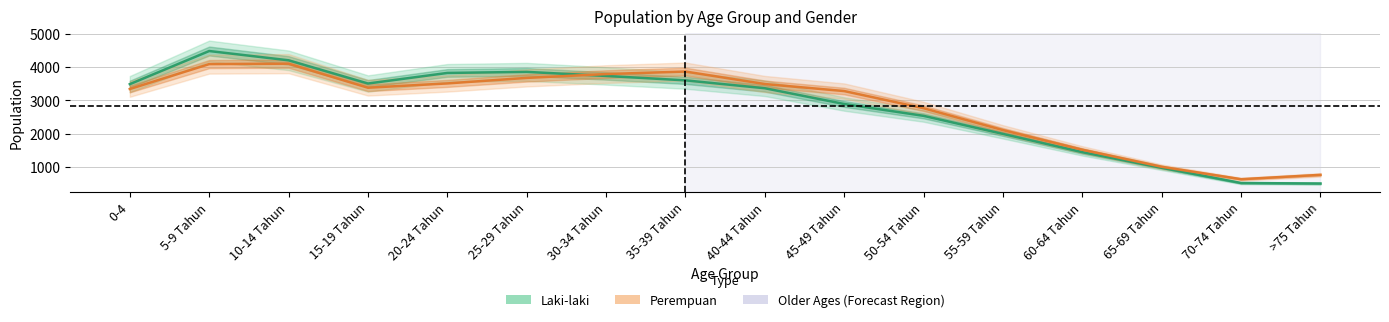

Reading left to right, transcribe all the data shown in this chart.

Laki-laki: 0-4=3490	5-9 Tahun=4486	10-14 Tahun=4207	15-19 Tahun=3509	20-24 Tahun=3827	25-29 Tahun=3859	30-34 Tahun=3737	35-39 Tahun=3604	40-44 Tahun=3367	45-49 Tahun=2893	50-54 Tahun=2537	55-59 Tahun=1994	60-64 Tahun=1444	65-69 Tahun=974	70-74 Tahun=517	>75 Tahun=502
Perempuan: 0-4=3344	5-9 Tahun=4093	10-14 Tahun=4106	15-19 Tahun=3383	20-24 Tahun=3512	25-29 Tahun=3678	30-34 Tahun=3793	35-39 Tahun=3869	40-44 Tahun=3493	45-49 Tahun=3282	50-54 Tahun=2766	55-59 Tahun=2109	60-64 Tahun=1518	65-69 Tahun=1005	70-74 Tahun=632	>75 Tahun=763